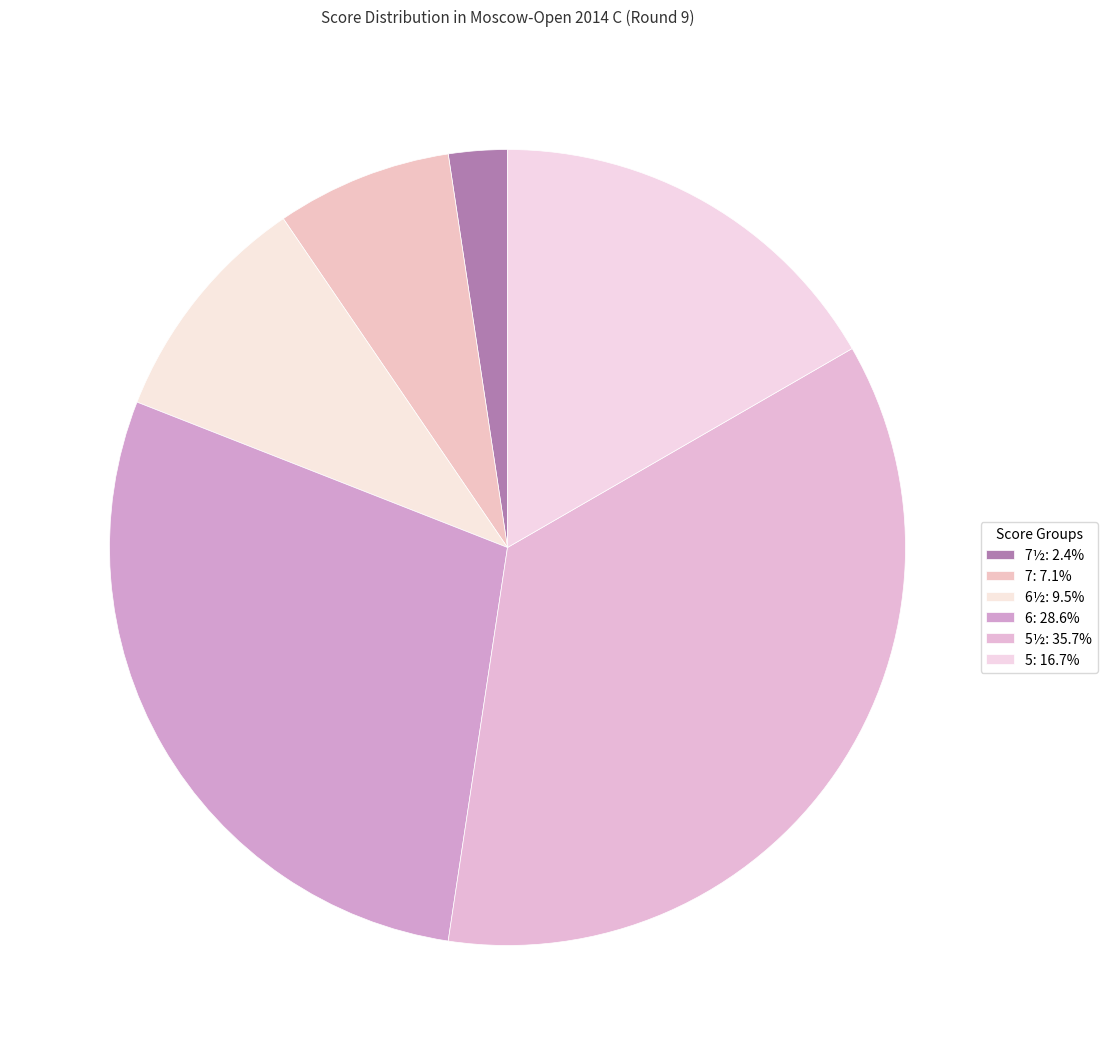

Is there a majority slice in this chart?

No